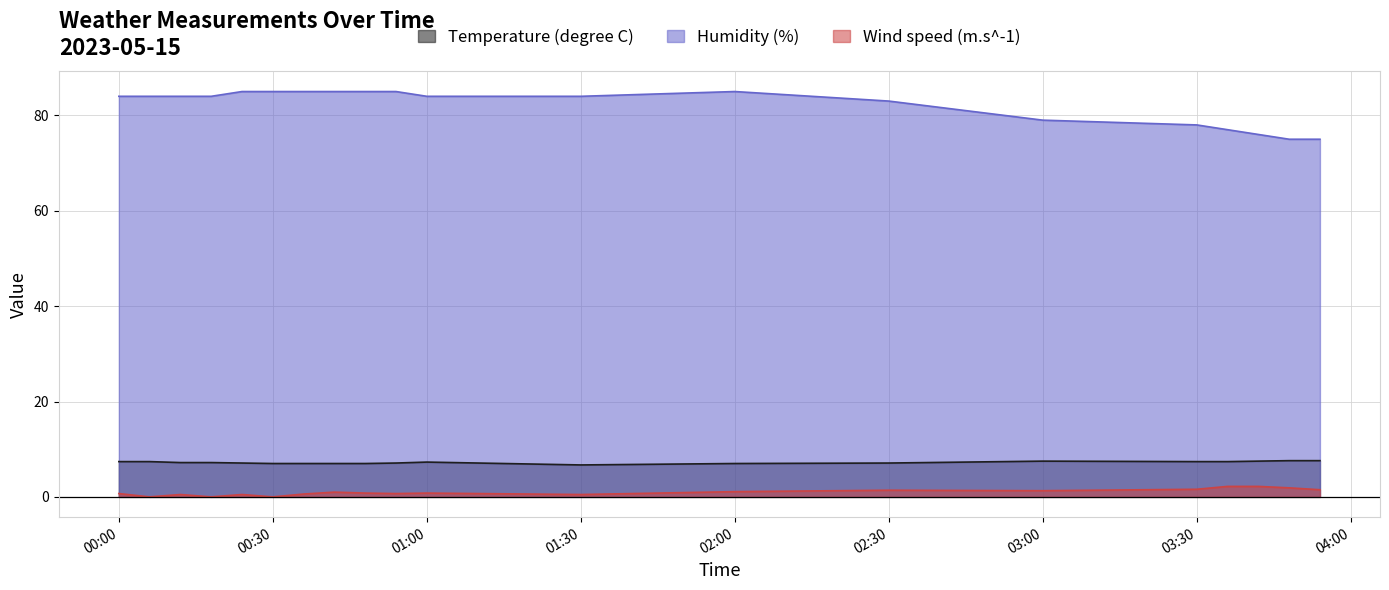

List the labels in order of Humidity (%) value, largest first.

2023-05-15T00:30:00, 2023-05-15T02:00:00, 2023-05-15T00:24:00, 2023-05-15T00:36:00, 2023-05-15T00:42:00, 2023-05-15T00:48:00, 2023-05-15T00:54:00, 2023-05-15T00:00:00, 2023-05-15T01:00:00, 2023-05-15T01:30:00, 2023-05-15T00:06:00, 2023-05-15T00:12:00, 2023-05-15T00:18:00, 2023-05-15T02:30:00, 2023-05-15T03:00:00, 2023-05-15T03:30:00, 2023-05-15T03:36:00, 2023-05-15T03:42:00, 2023-05-15T03:48:00, 2023-05-15T03:54:00